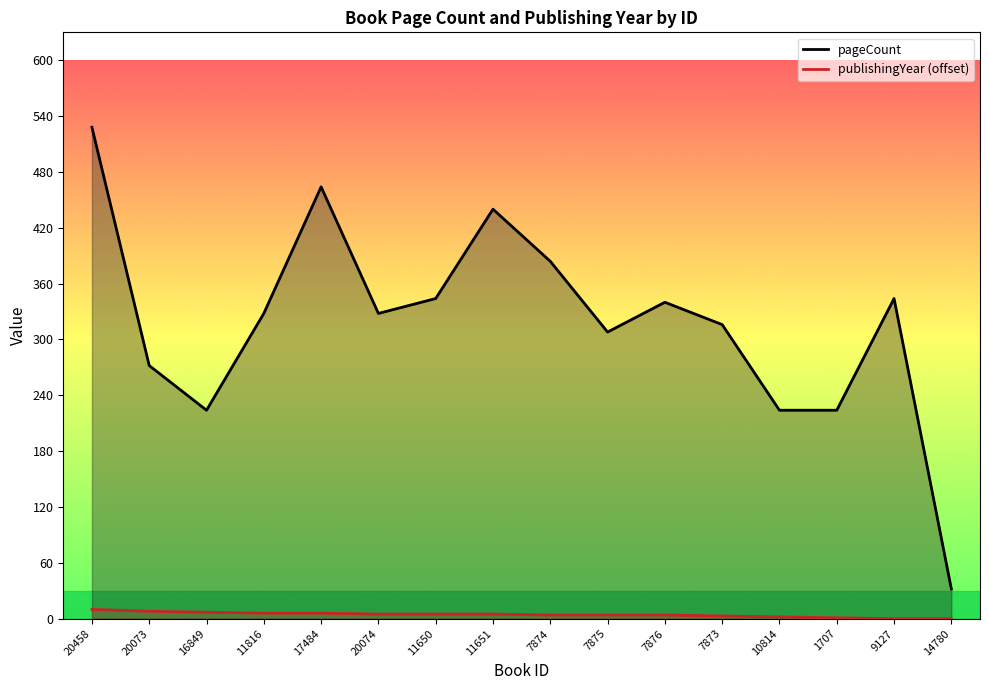

Rank the categories by pageCount line value from highest to lowest.

20458, 17484, 11651, 7874, 11650, 9127, 7876, 11816, 20074, 7873, 7875, 20073, 16849, 10814, 1707, 14780